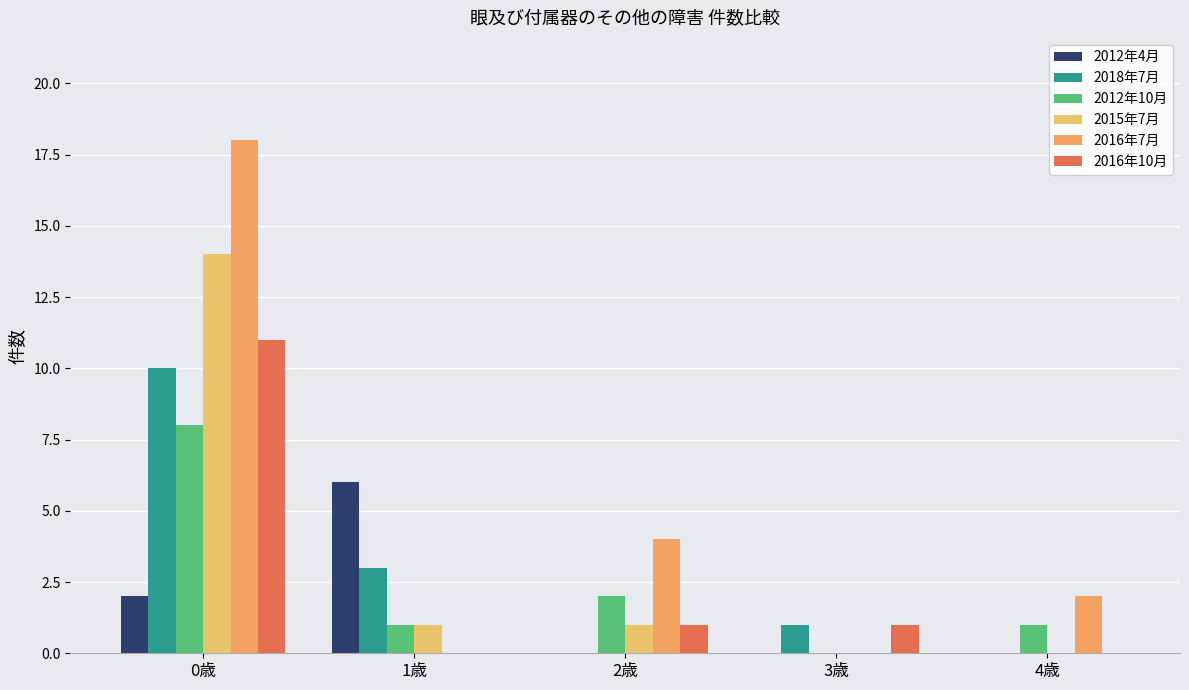

What is the total value across all series at 4歳?

3